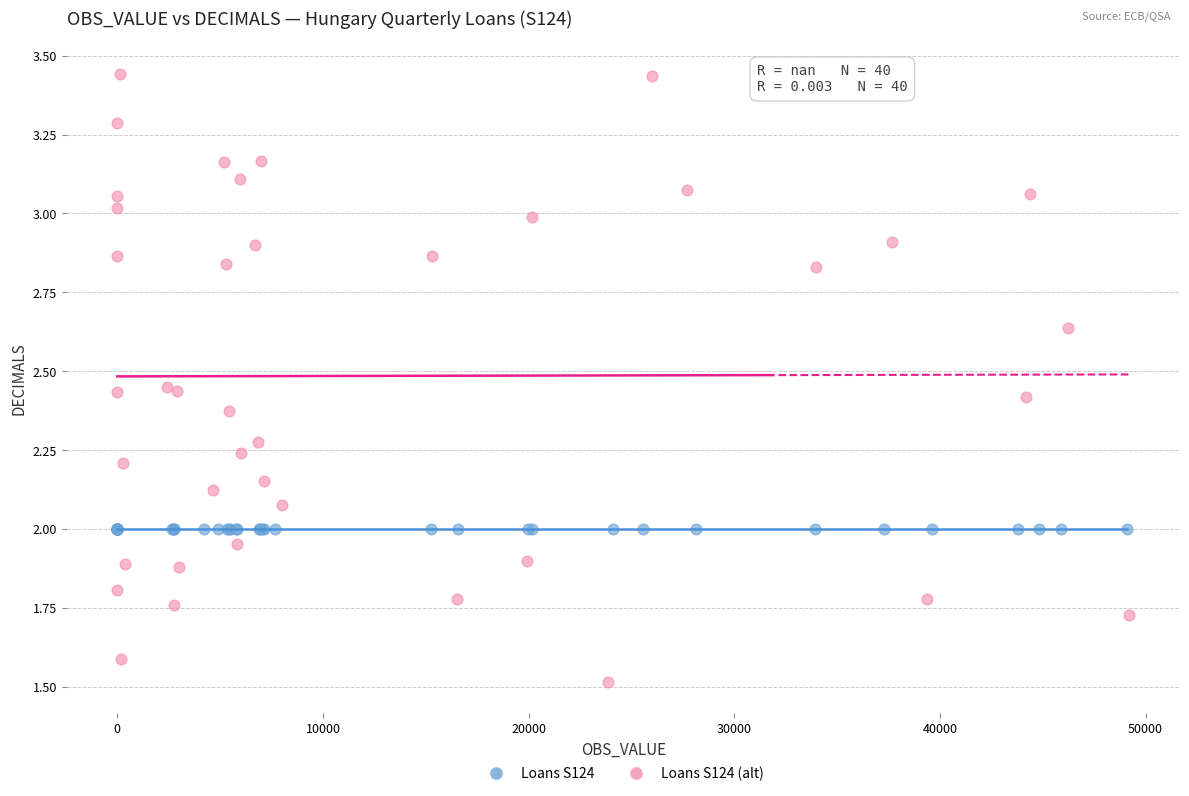

Which series reaches the maximum Y coordinate?

Loans S124 (alt)